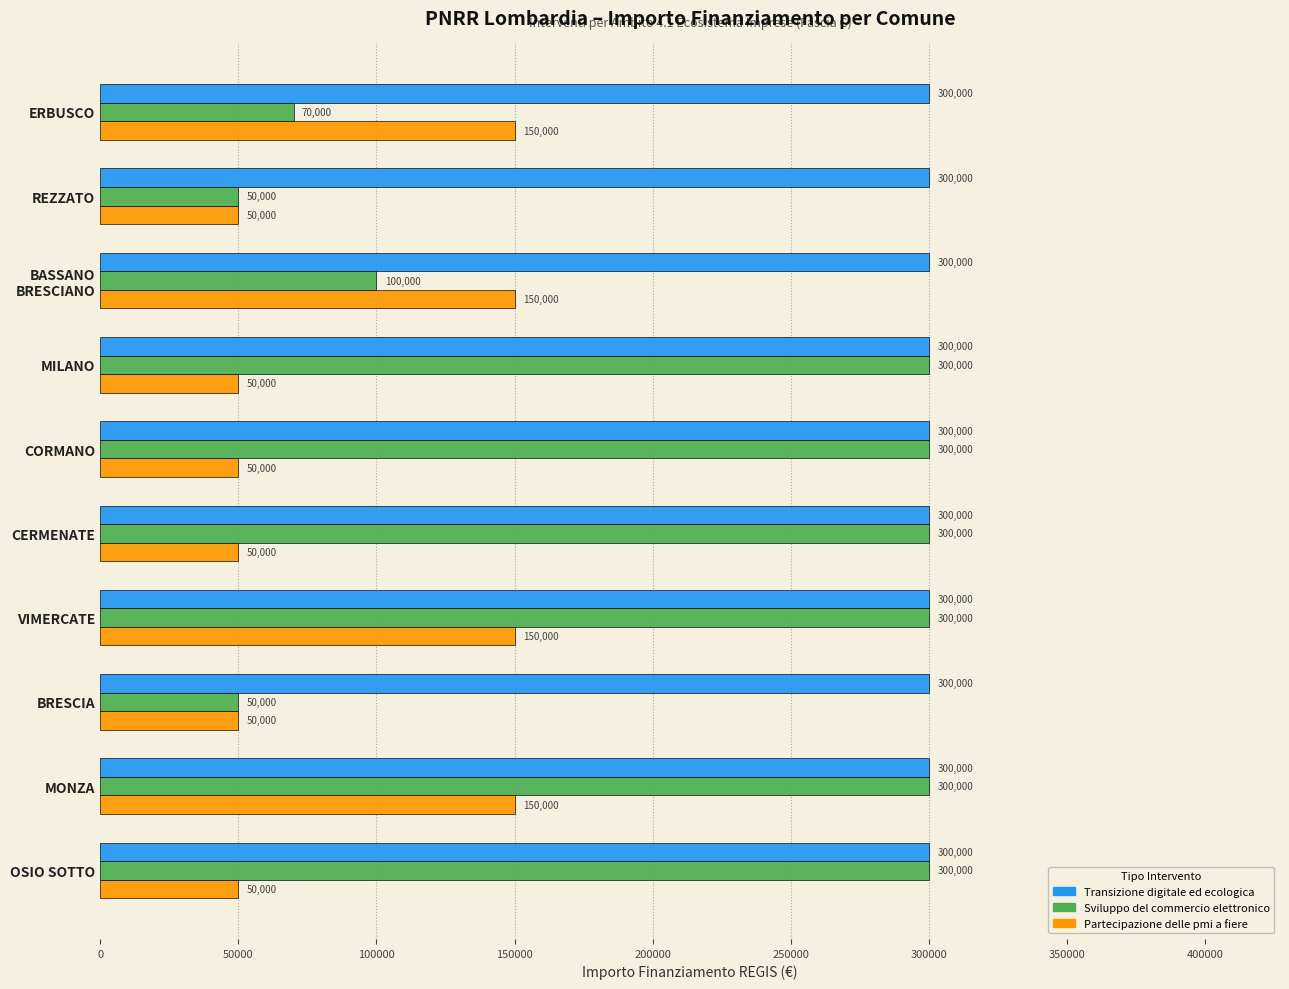

At how many categories does at least one series exceed 273271?

10